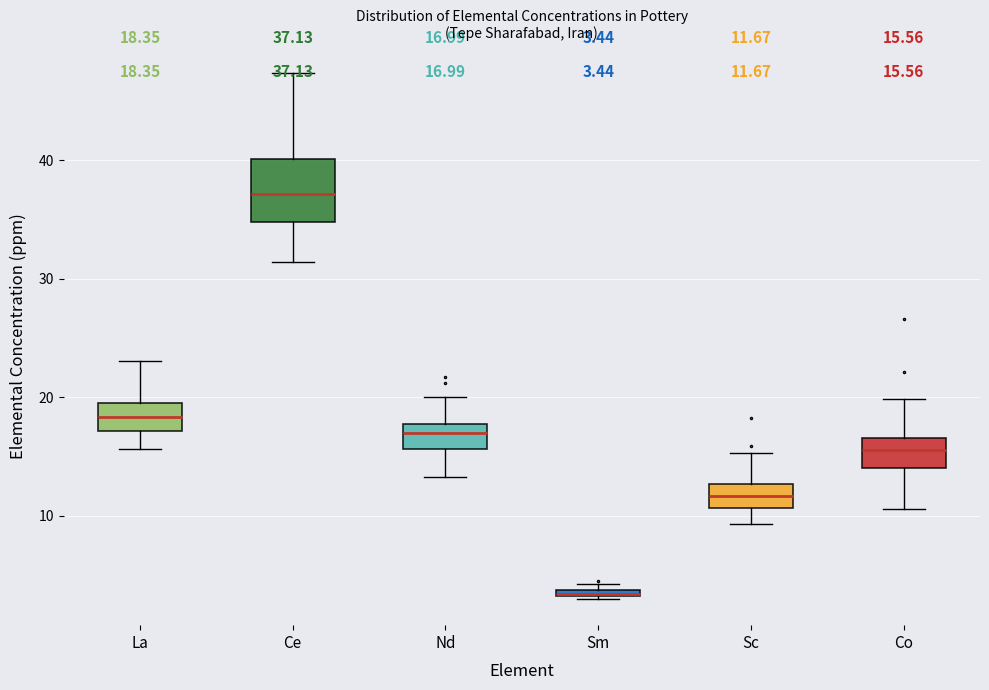

Comparing the boxes themselves (not the whiskers), which one is the tallest?

Ce